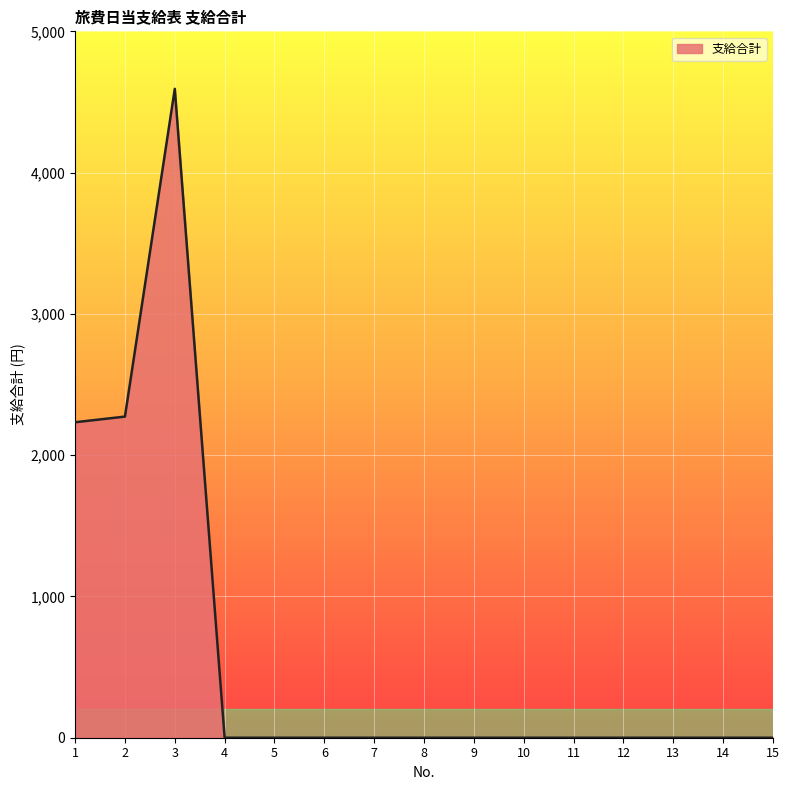

Is it true that the value at 9 is 0?

True